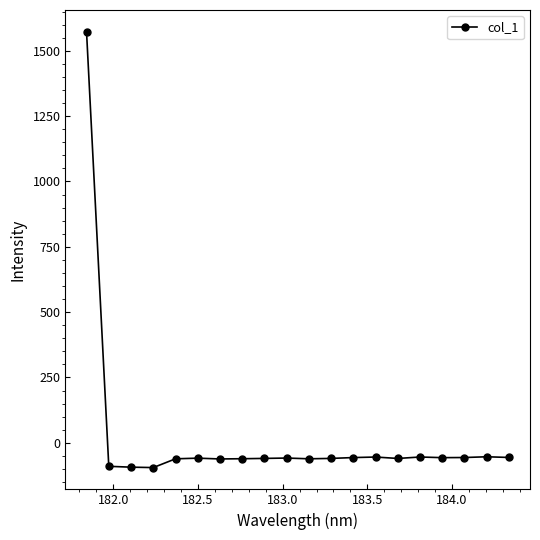

What is the difference between the second highest and second lowest values?

39.8